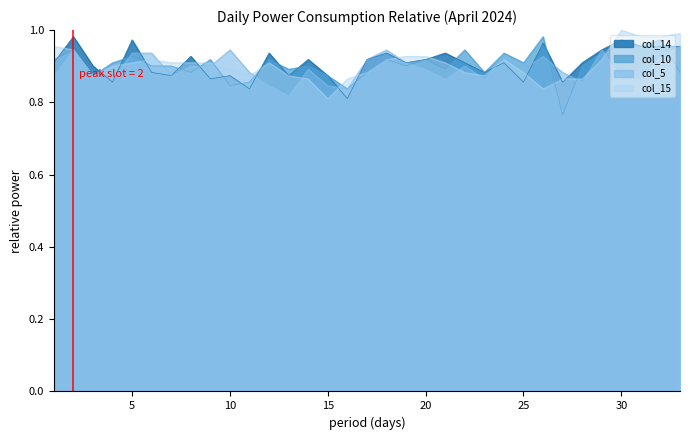

Reading left to right, list all the values displayed in this chart.

col_14: 0.9	1.0	0.9	0.9	1.0	0.9	0.9	0.9	0.9	0.9	0.8	0.9	0.9	0.9	0.9	0.8	0.9	0.9	0.9	0.9	0.9	0.9	0.9	0.9	0.9	1.0	0.9	0.9	0.9	1.0	1.0	1.0	1.0
col_10: 0.9	0.9	0.9	0.9	0.9	0.9	0.9	0.9	0.9	0.8	0.9	0.9	0.9	0.9	0.9	0.8	0.9	0.9	0.9	0.9	0.9	0.9	0.9	0.9	0.9	1.0	0.8	0.9	0.9	1.0	1.0	1.0	0.9
col_5: 0.9	0.9	0.9	0.9	0.9	0.9	0.9	0.9	0.9	0.9	0.9	0.8	0.8	0.9	0.8	0.8	0.9	0.9	0.9	0.9	0.9	0.9	0.9	0.9	0.9	0.9	0.9	0.9	0.9	0.9	0.9	0.9	1.0
col_15: 1.0	0.9	0.9	0.9	0.9	0.9	0.9	0.9	0.9	0.9	0.9	0.9	0.9	0.9	0.8	0.9	0.9	0.9	0.9	0.9	0.9	0.9	0.9	0.9	0.9	0.8	0.9	0.9	0.9	1.0	1.0	1.0	1.0